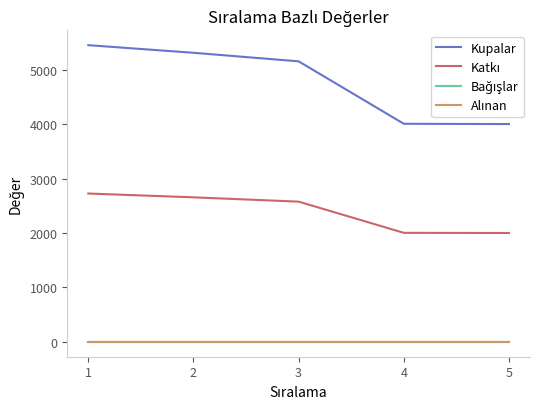

Is this an area chart (filled region under the line)?

No